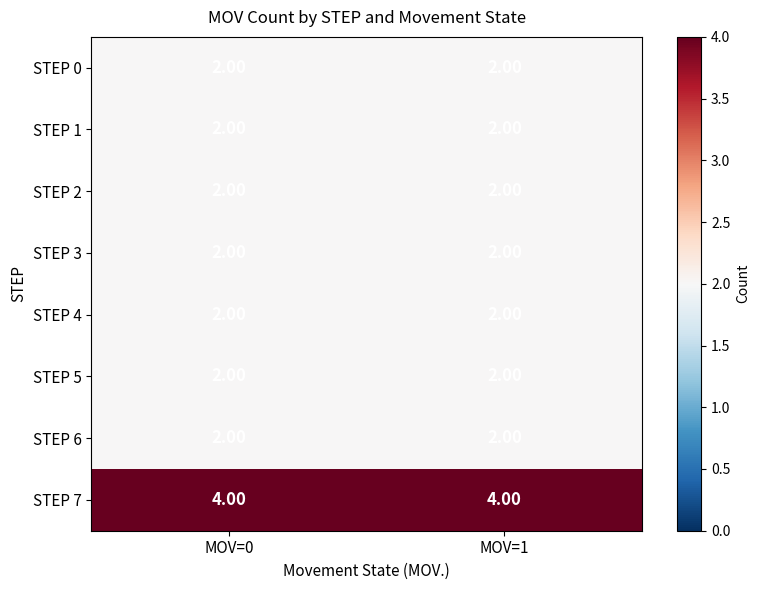

What is the sum of the STEP 3 values at MOV=1 and MOV=0?

4